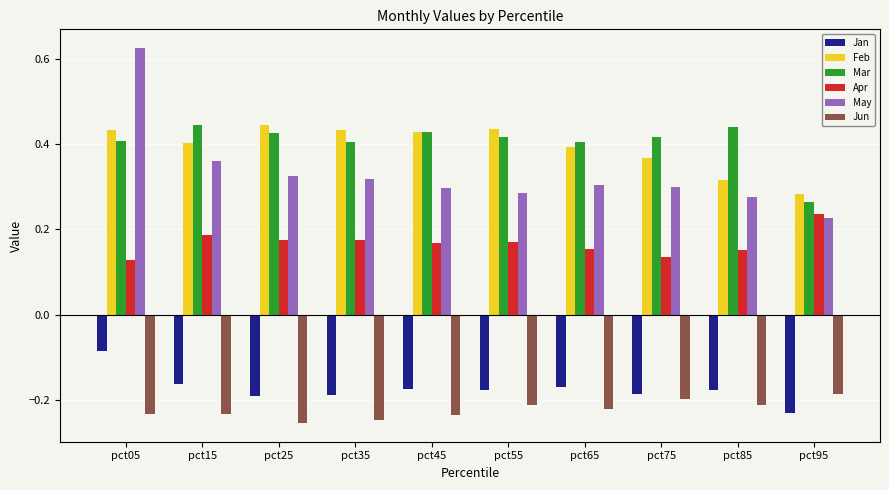

The Mar series shows 0.3 at pct95. True or false?

True